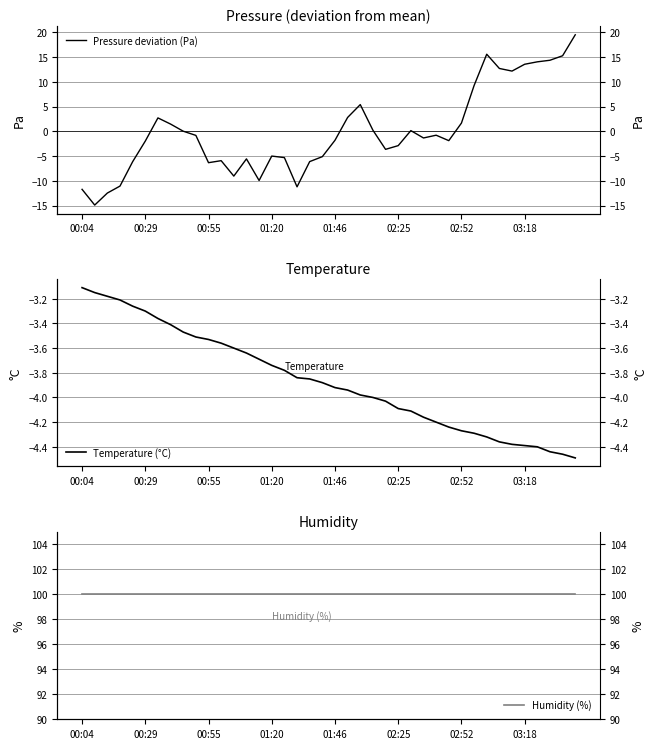

How many values in the Pressure deviation (Pa) series exceed -1?

19